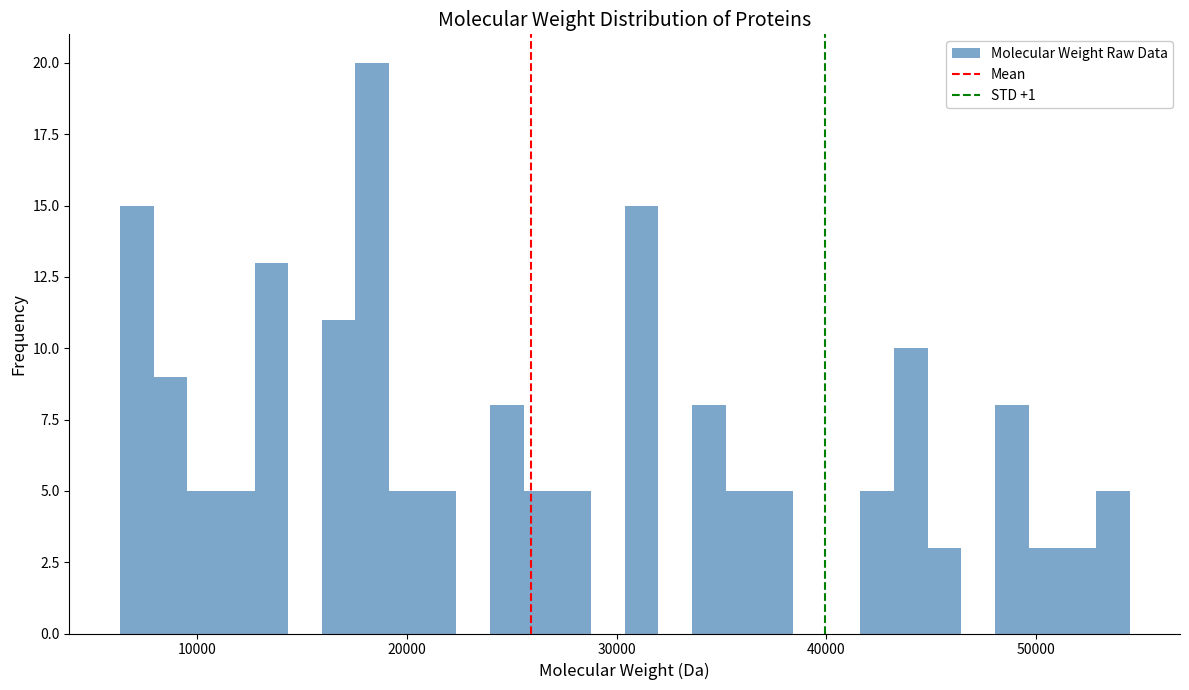

Read against the x-axis, roughly where is the centre of the tallest bar?

18000